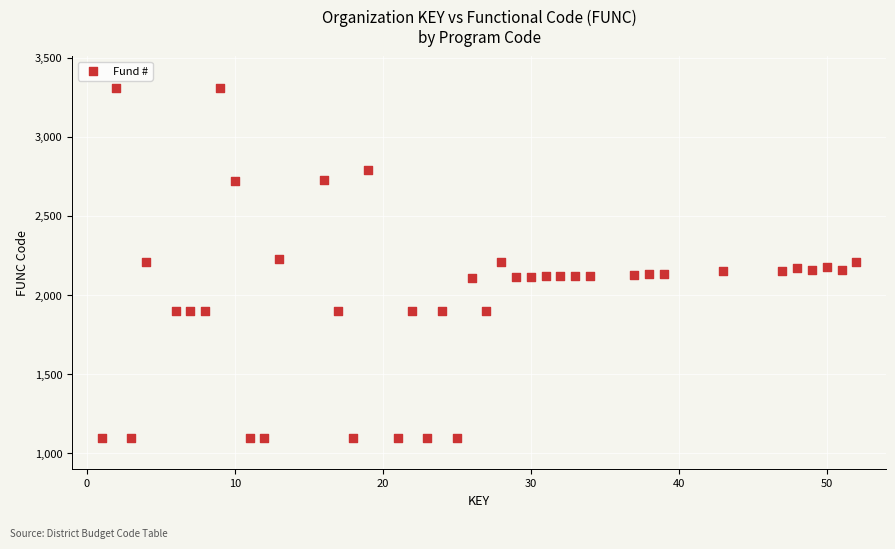

What is the range of Y values (max minus min)?

2209